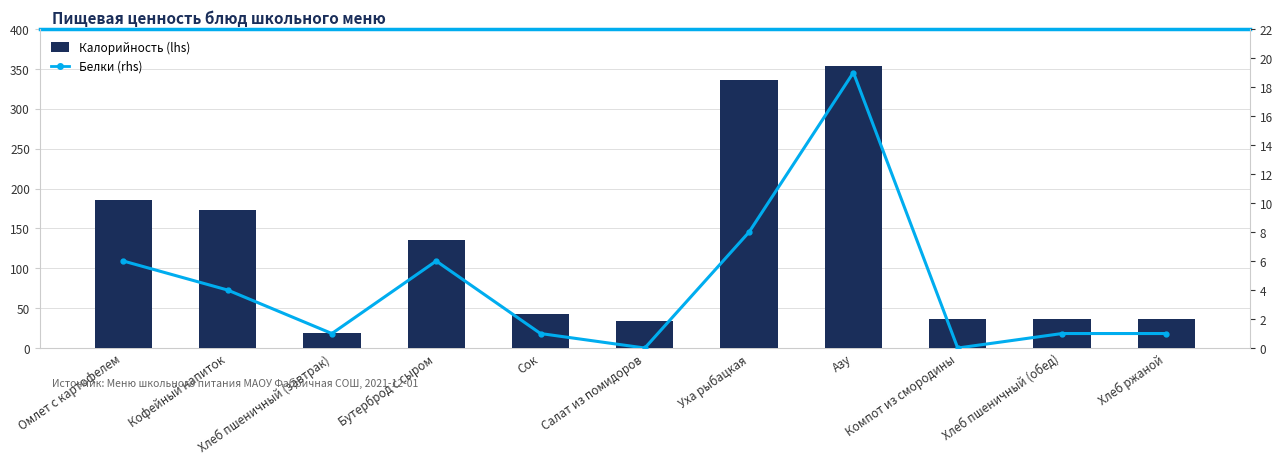

List the series in order of their peak value, highest first.

Калорийность (lhs), Белки (rhs)